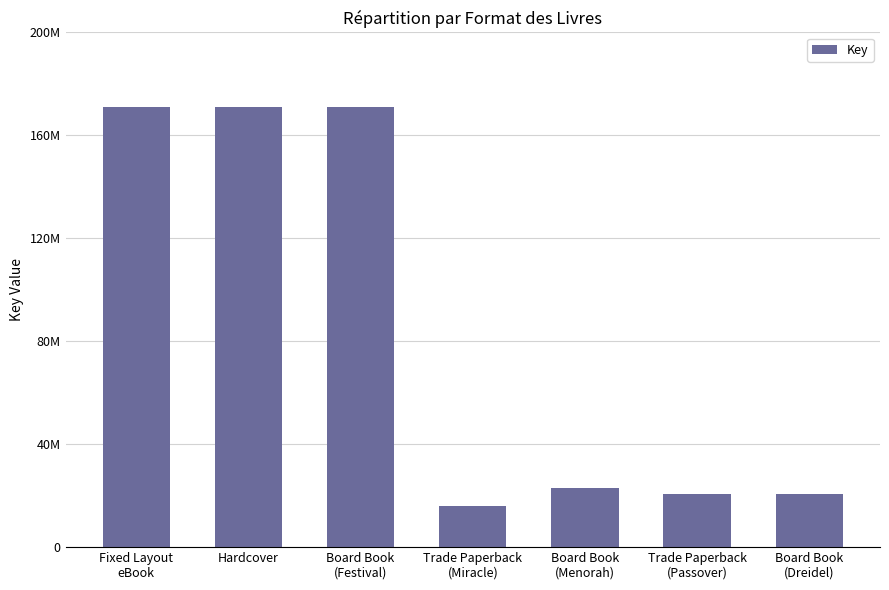

List the labels in order of value, largest first.

Fixed Layout
eBook, Hardcover, Board Book
(Festival), Board Book
(Menorah), Trade Paperback
(Passover), Board Book
(Dreidel), Trade Paperback
(Miracle)